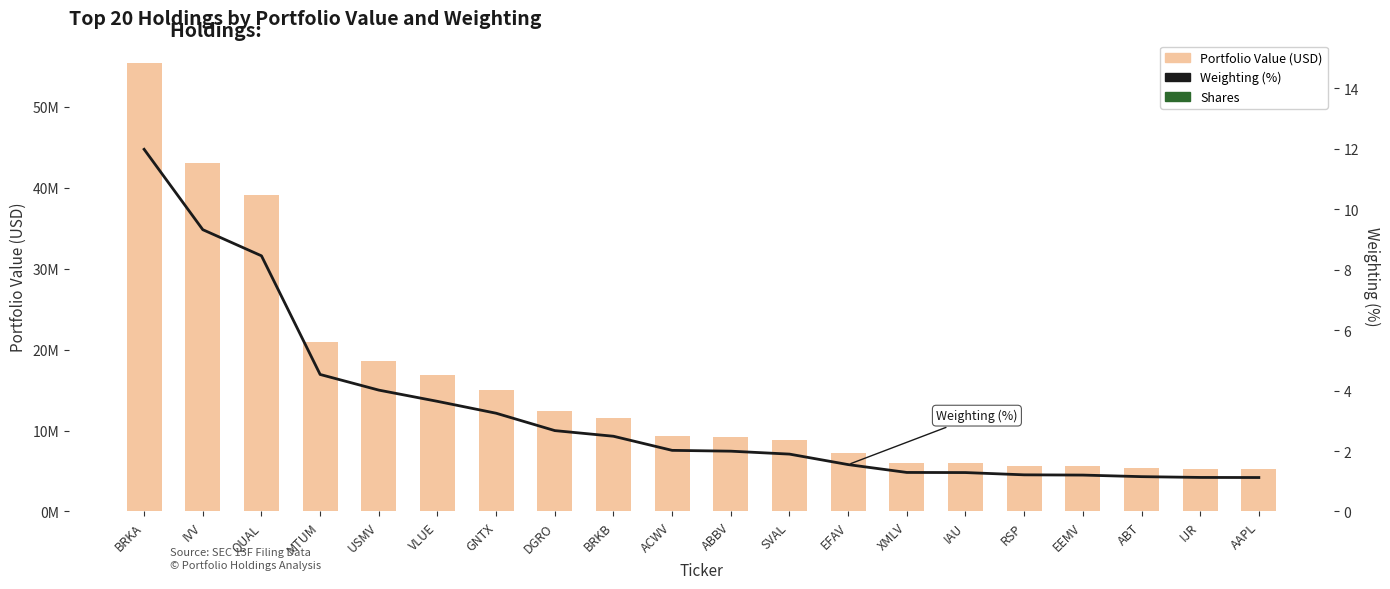

How many groups of bars are there?

20